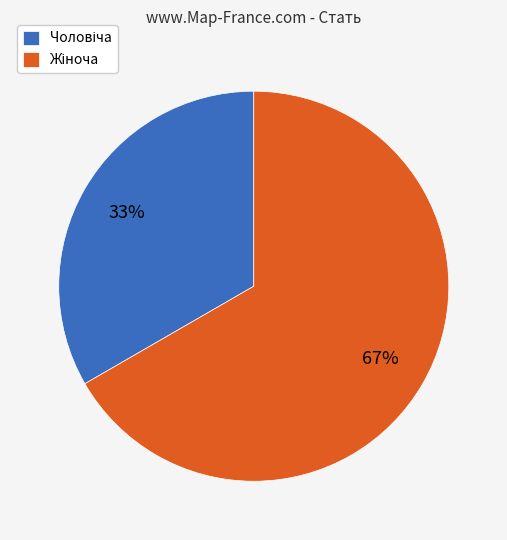

Is there any slice that represents more than half of the pie?

Yes